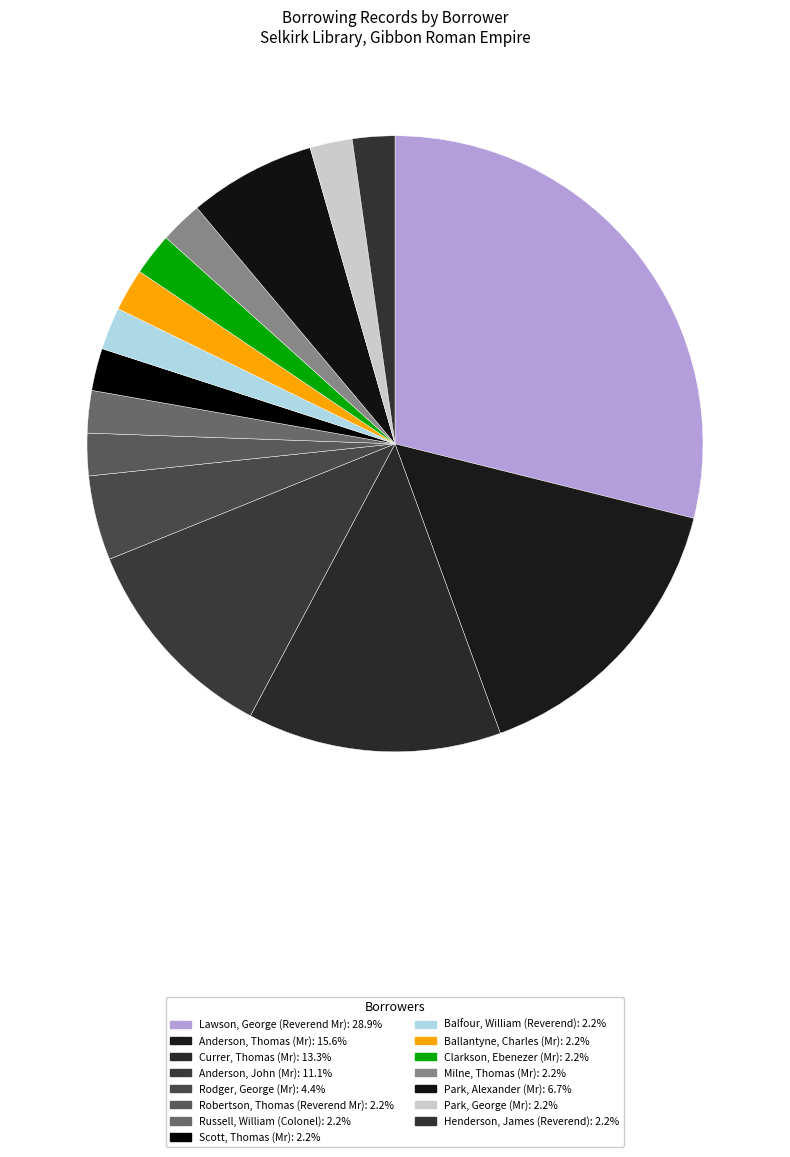

Count the number of slices in the pie.

15